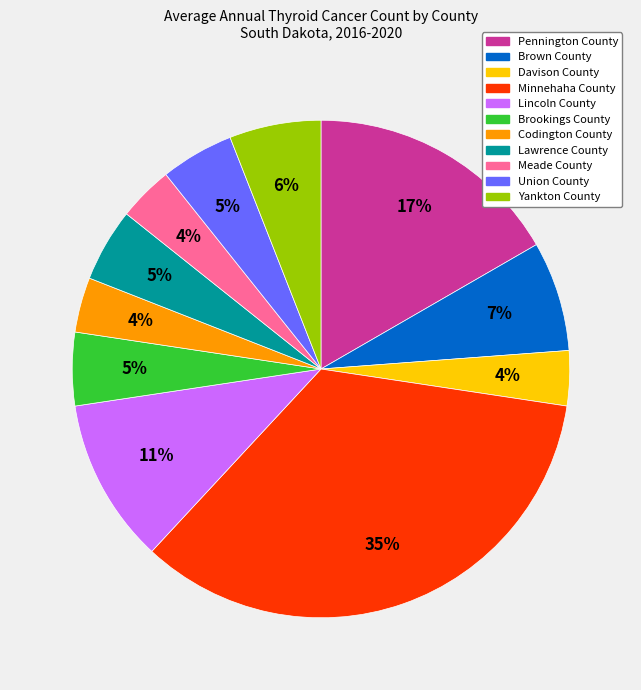

True or false: Minnehaha County accounts for 27% of the total.

False